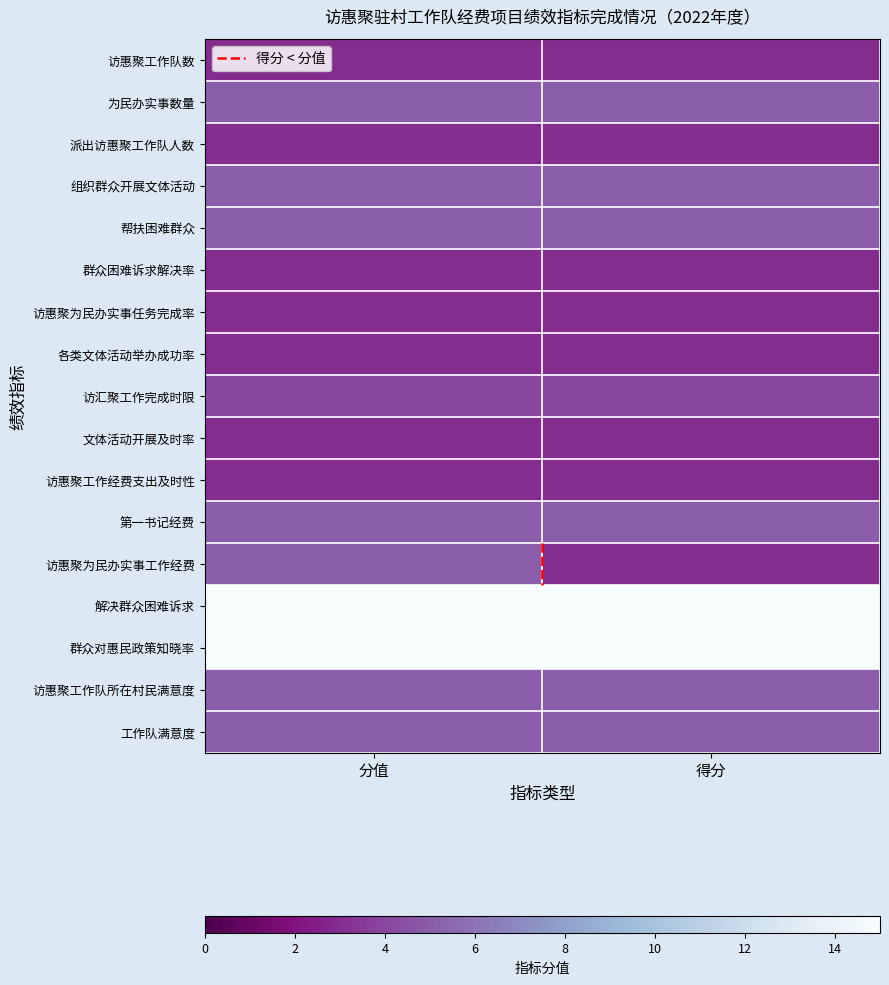

Rank the series by their maximum value, from highest to lowest.

解决群众困难诉求, 群众对惠民政策知晓率, 为民办实事数量, 组织群众开展文体活动, 帮扶困难群众, 第一书记经费, 访惠聚为民办实事工作经费, 访惠聚工作队所在村民满意度, 工作队满意度, 访汇聚工作完成时限, 访惠聚工作队数, 派出访惠聚工作队人数, 群众困难诉求解决率, 访惠聚为民办实事任务完成率, 各类文体活动举办成功率, 文体活动开展及时率, 访惠聚工作经费支出及时性